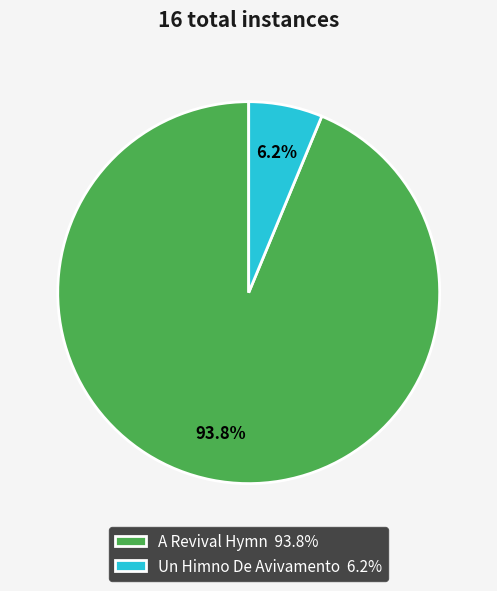

Approximately how many times larger is the value at Un Himno De Avivamento compared to A Revival Hymn?

0.1